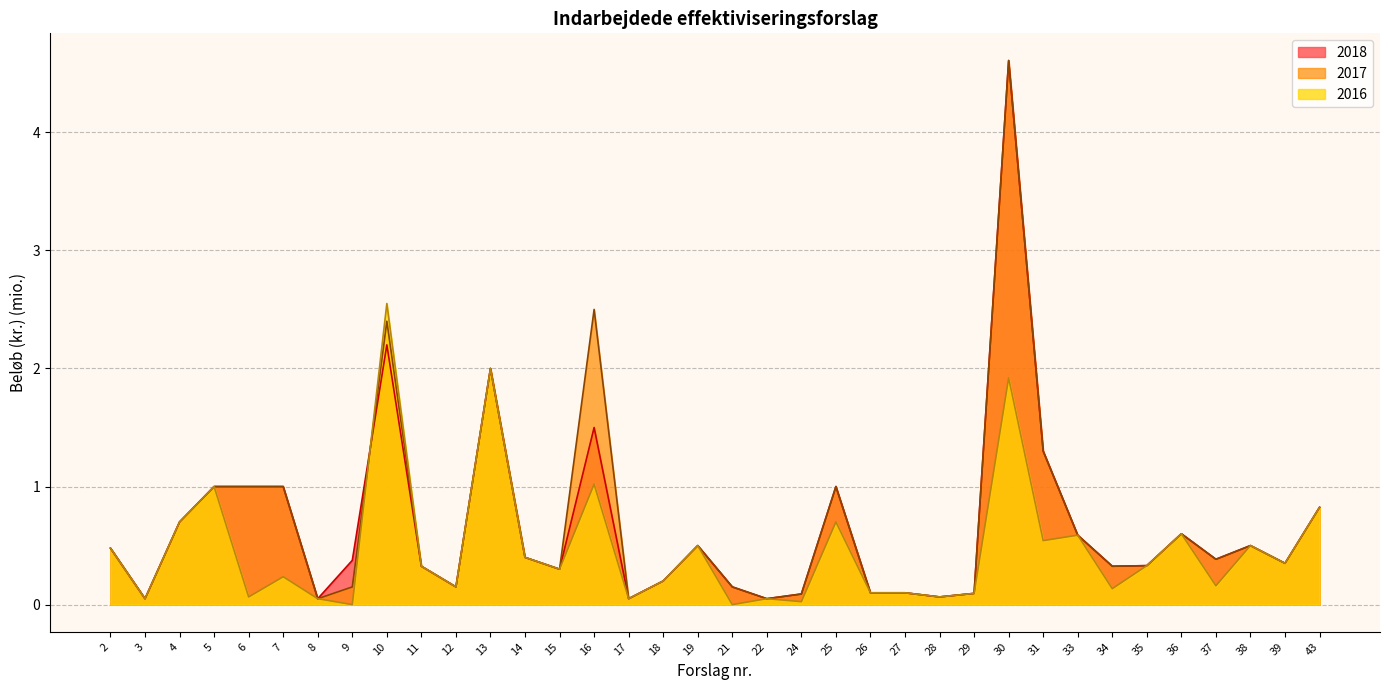

What is the difference between the second highest and second lowest values in the 2018 series?

2.2